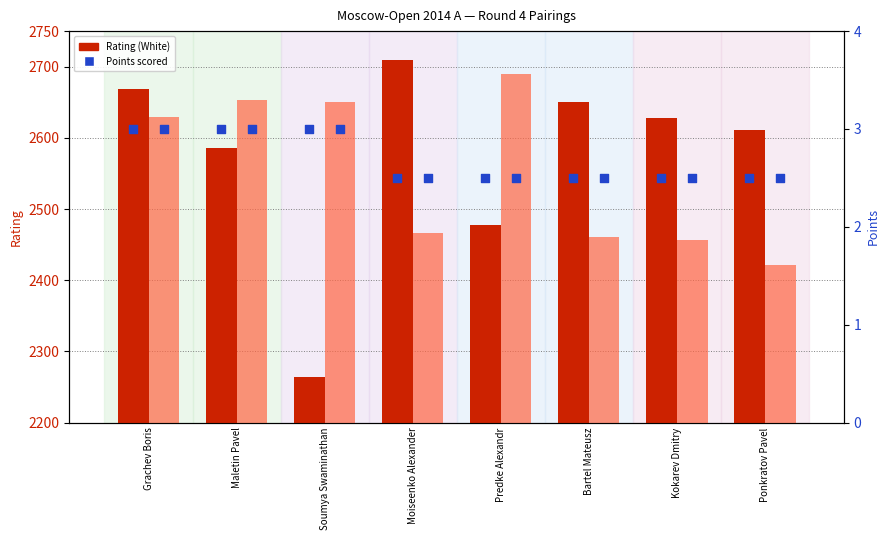

Which series reaches the maximum Y coordinate?

Rating (White)